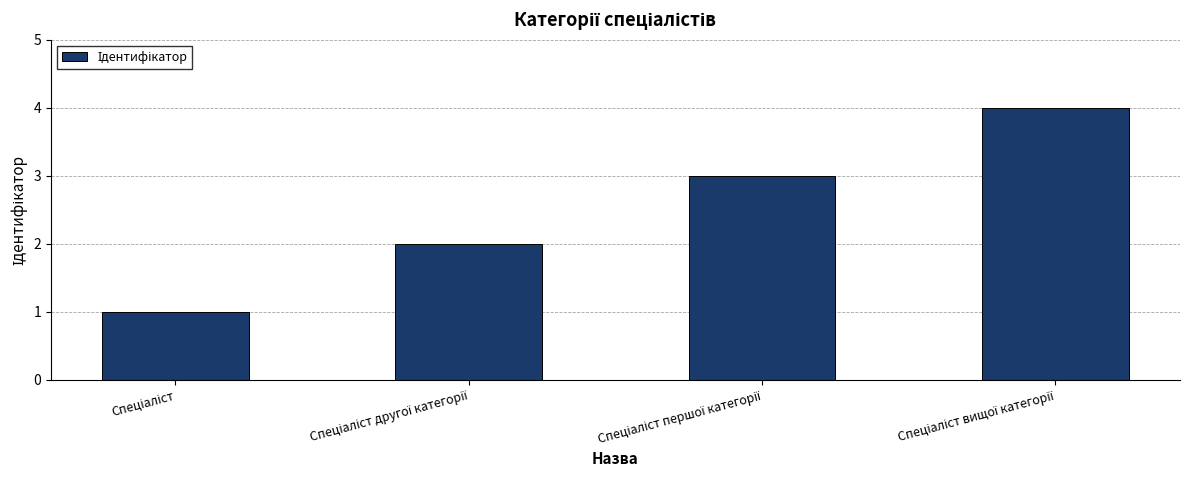

What is the difference between the second highest and minimum values?

2